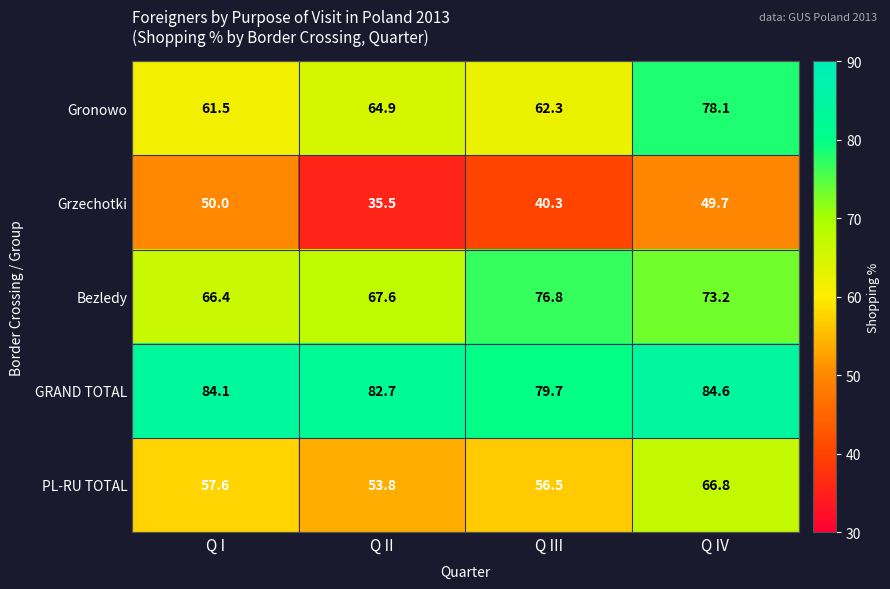

Which series has the largest total across all categories?

GRAND TOTAL